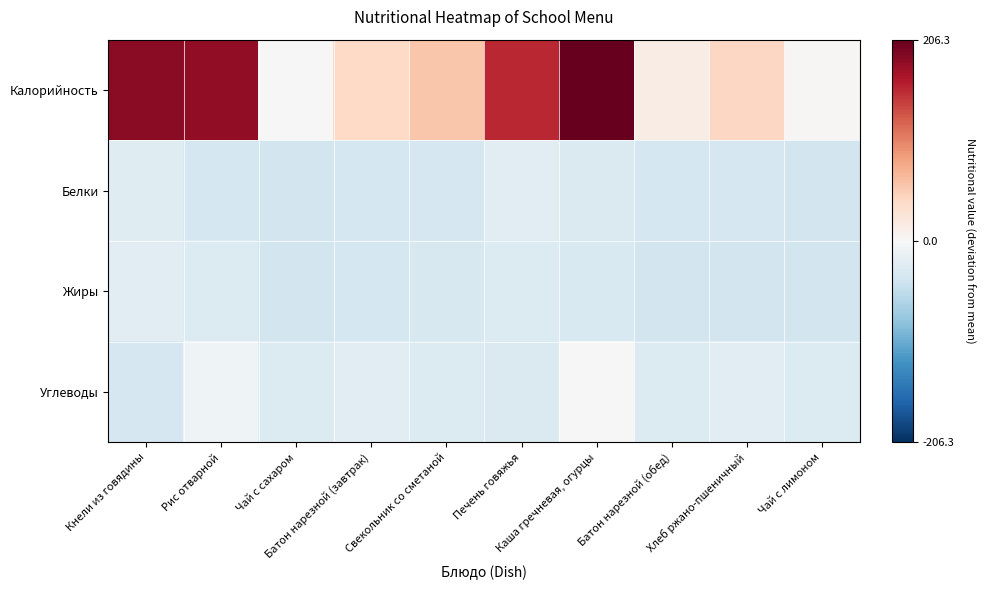

Which series changed the most between Хлеб ржано-пшеничный and Чай с лимоном?

Калорийность